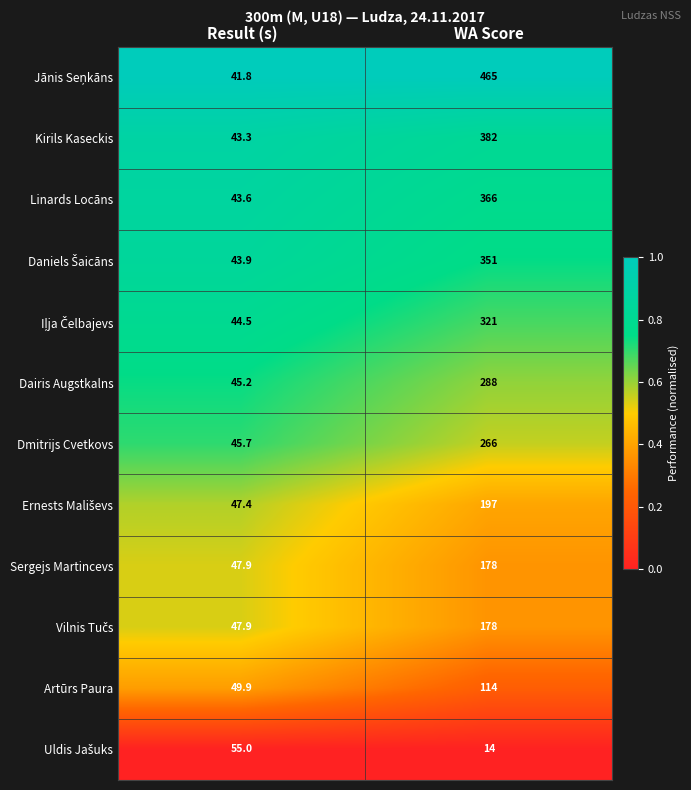

The value of Dairis Augstkalns at WA Score is 288.0. True or false?

True